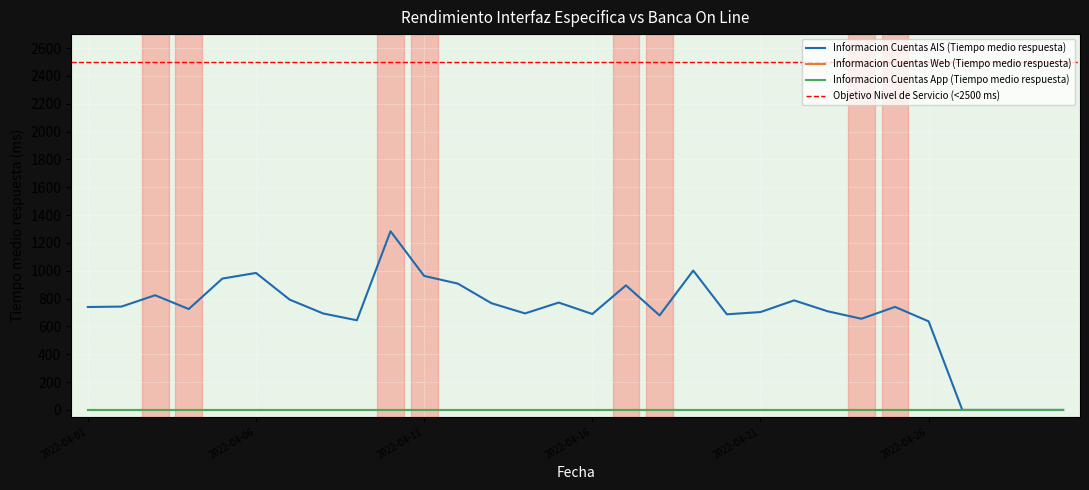

Rank the categories by Informacion Cuentas AIS (Tiempo medio respuesta) value from lowest to highest.

2022-04-27, 2022-04-28, 2022-04-29, 2022-04-30, 2022-04-26, 2022-04-09, 2022-04-24, 2022-04-18, 2022-04-20, 2022-04-16, 2022-04-08, 2022-04-14, 2022-04-21, 2022-04-23, 2022-04-04, 2022-04-01, 2022-04-25, 2022-04-02, 2022-04-13, 2022-04-15, 2022-04-22, 2022-04-07, 2022-04-03, 2022-04-17, 2022-04-12, 2022-04-05, 2022-04-11, 2022-04-06, 2022-04-19, 2022-04-10